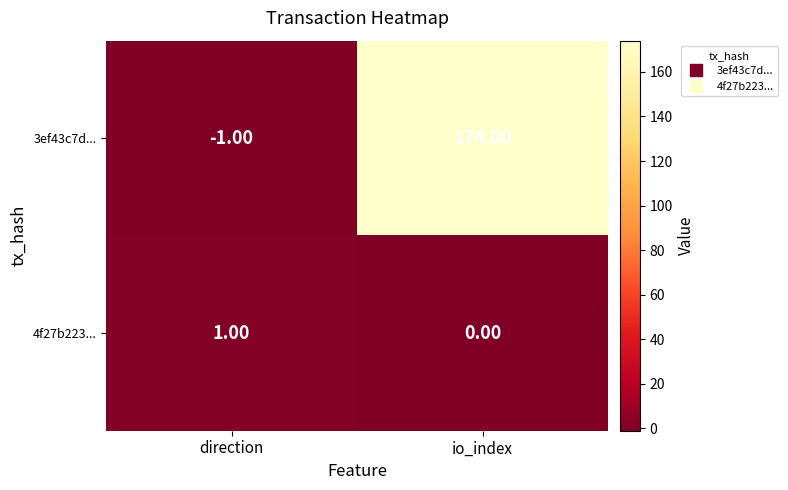

Rank the series by their maximum value, from highest to lowest.

3ef43c7d..., 4f27b223...